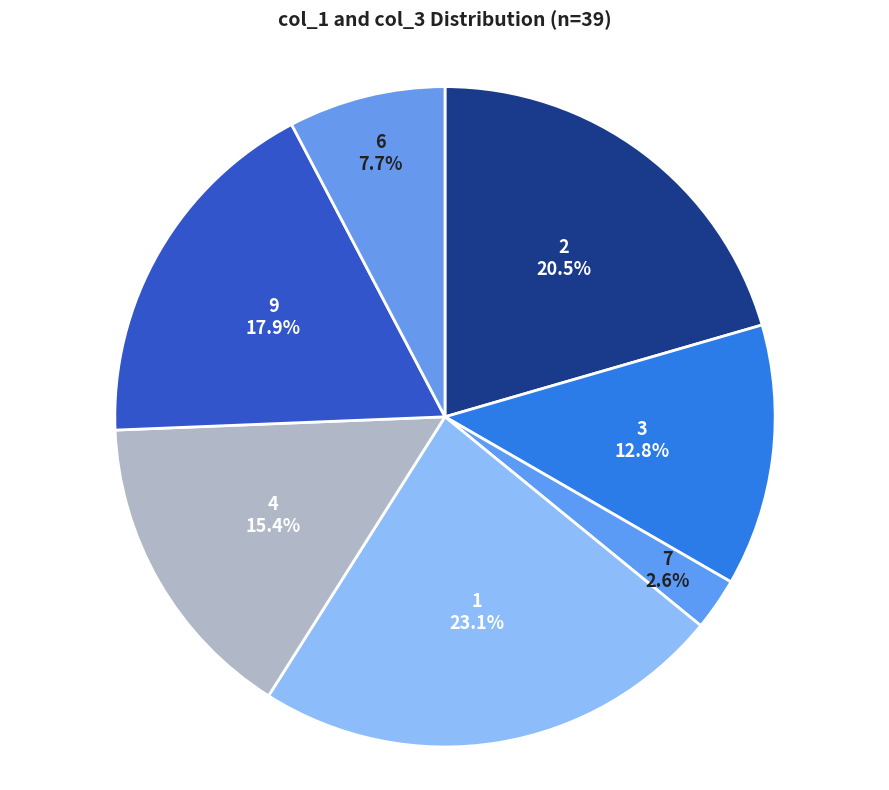

To the nearest percent, what is the average slice percentage?

14%